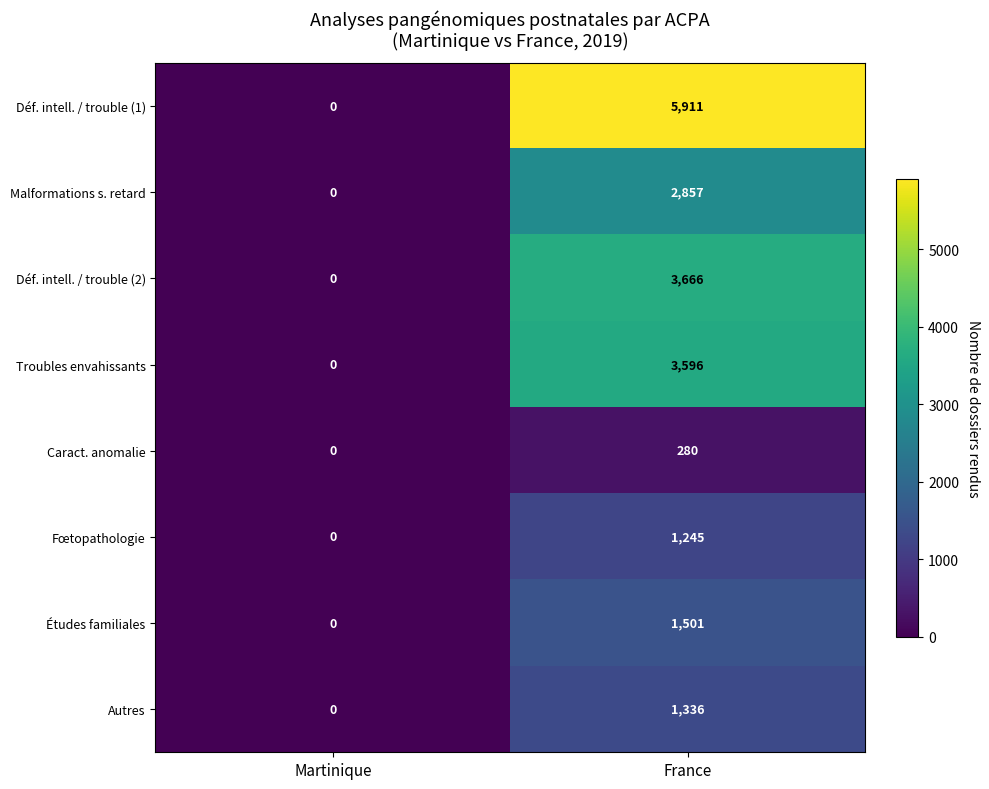

At how many categories does at least one series exceed 1435?

1